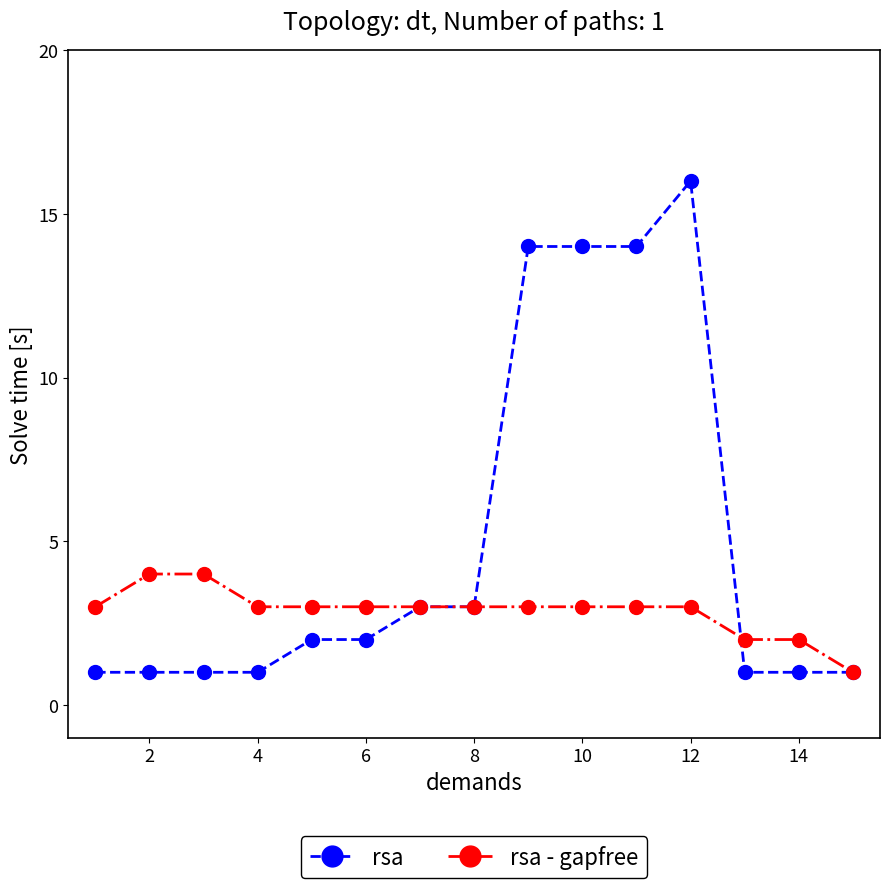

How many values in the rsa series are below 2?

7